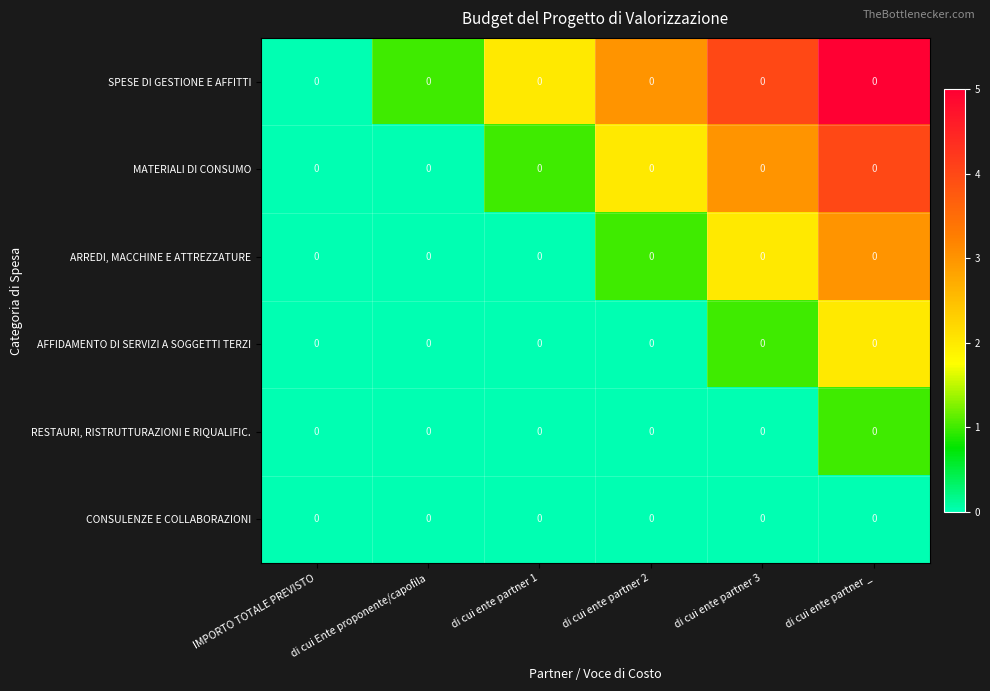

The value of SPESE DI GESTIONE E AFFITTI at di cui ente partner 1 is 2. True or false?

True